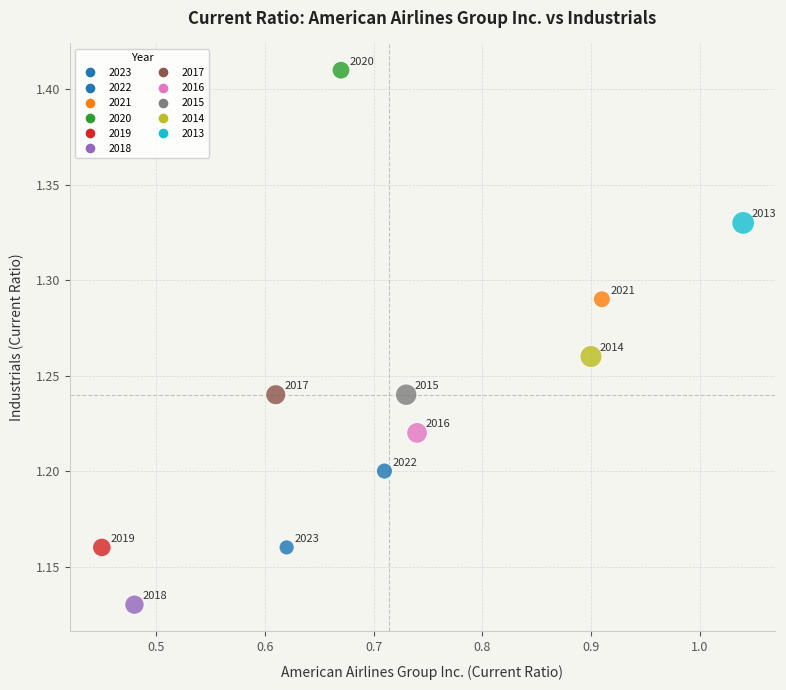

What is the average X value?

0.7